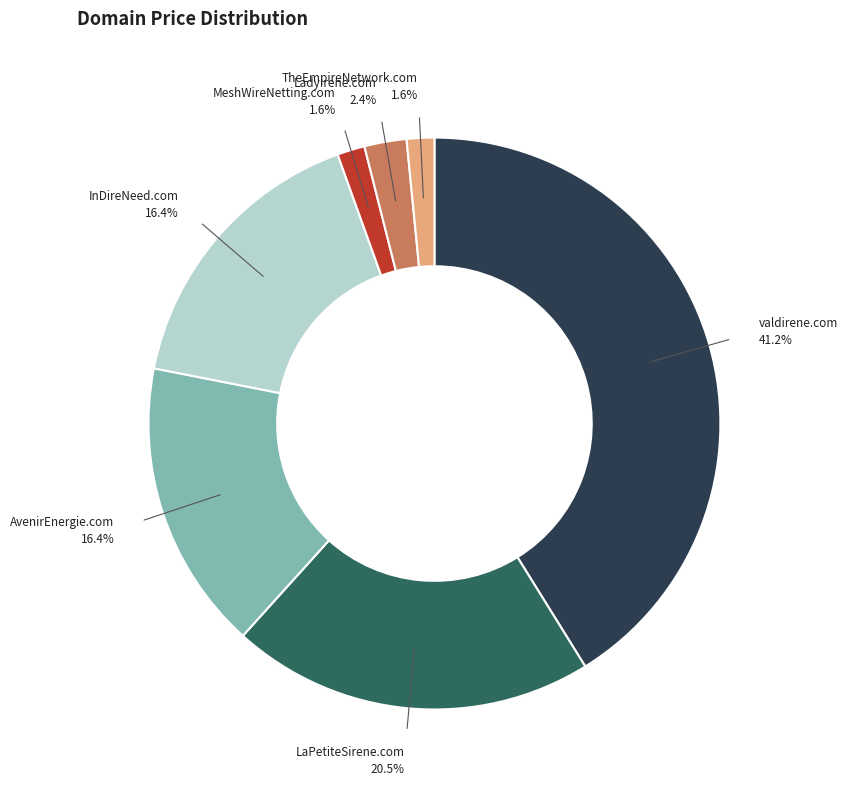

How many slices are in this pie chart?

7